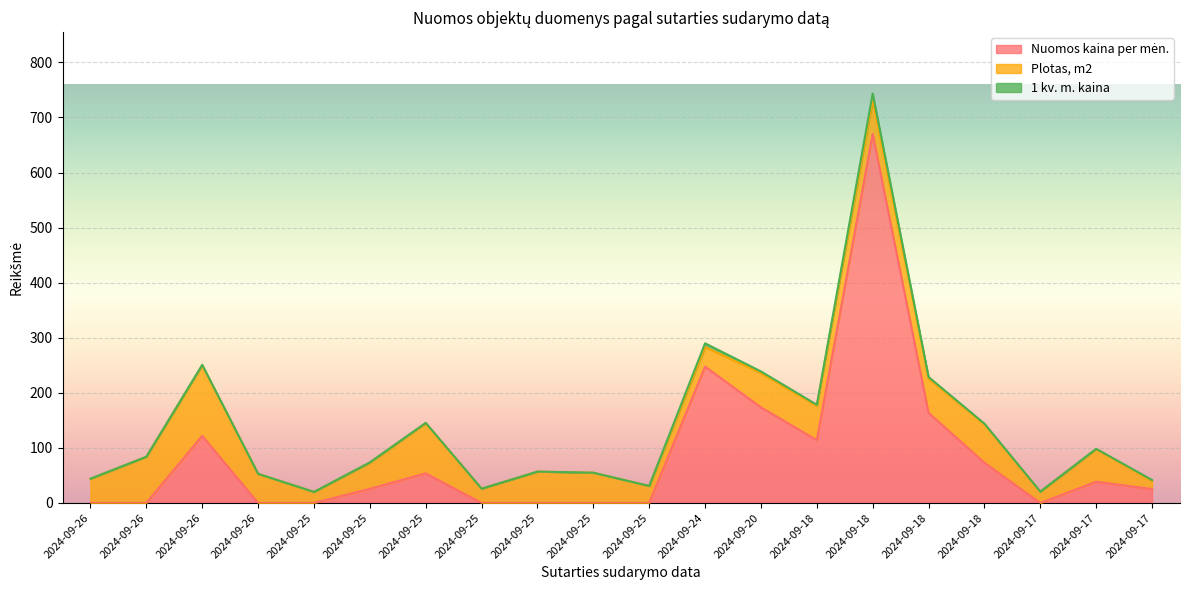

At 2024-09-26, list the series in order from smallest to largest.

Nuomos kaina per mėn., 1 kv. m. kaina, Plotas, m2